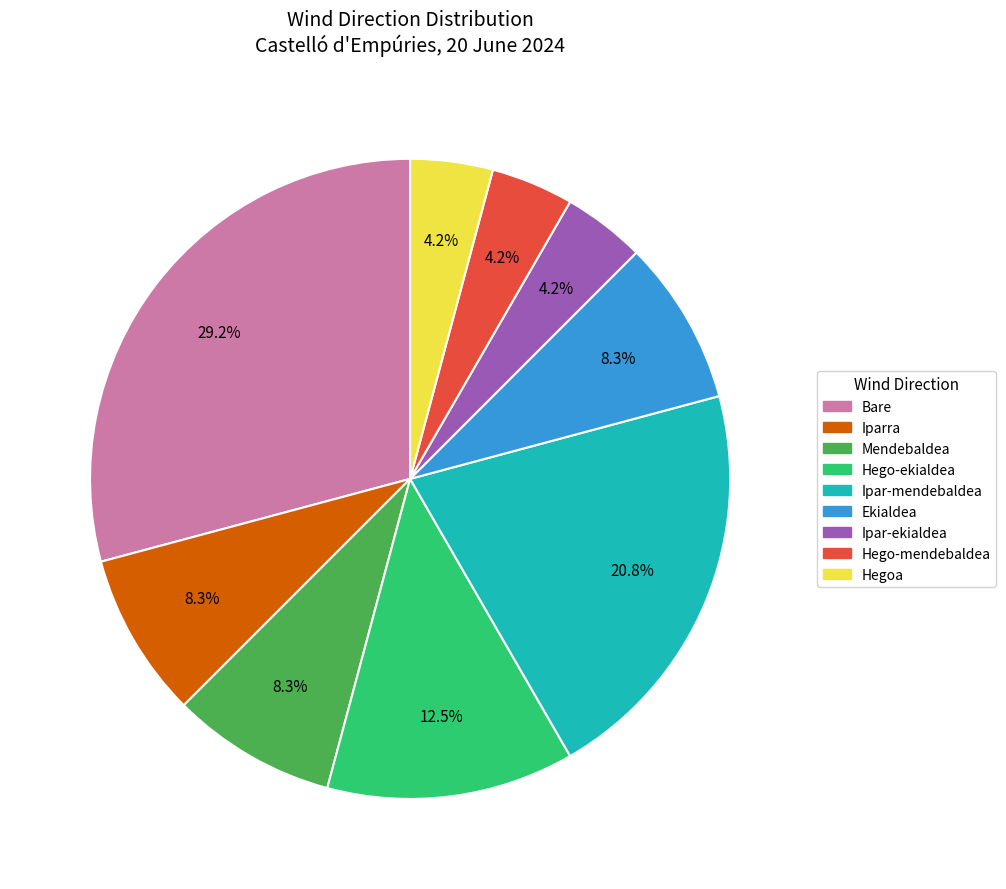

Combined, what portion of the pie is Ipar-ekialdea and Ipar-mendebaldea?

25.0%